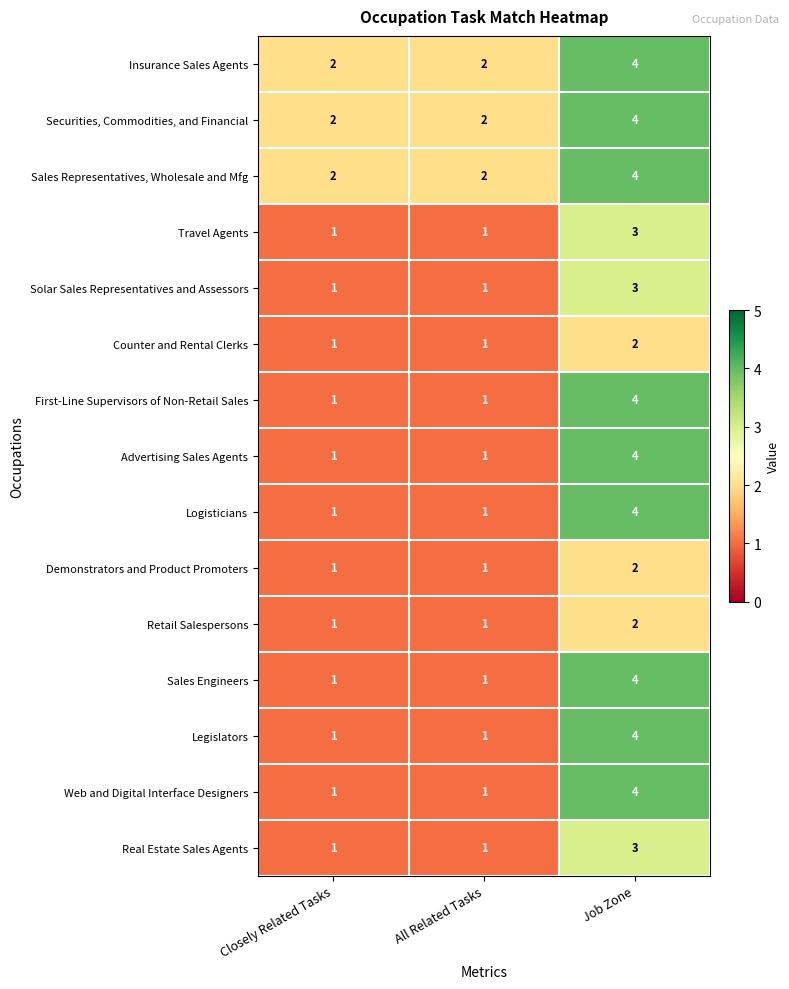

At how many categories does at least one series exceed 1?

3